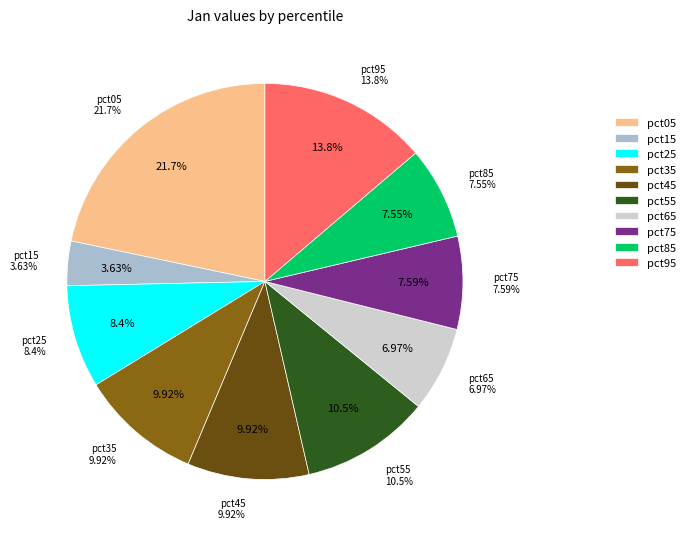

The pct35 slice represents 10% of the pie. True or false?

True